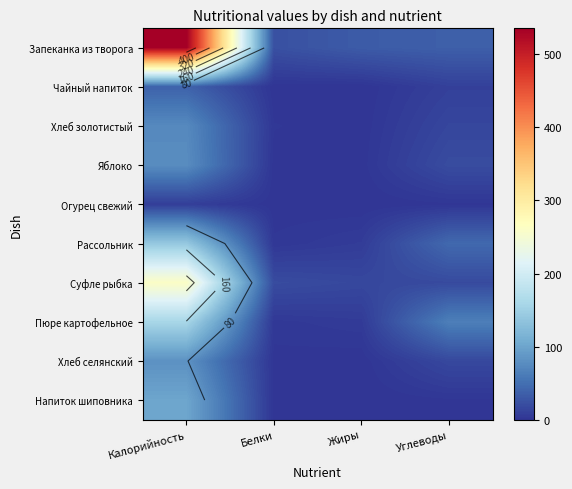

What is the sum of all Хлеб золотистый values?

91.8